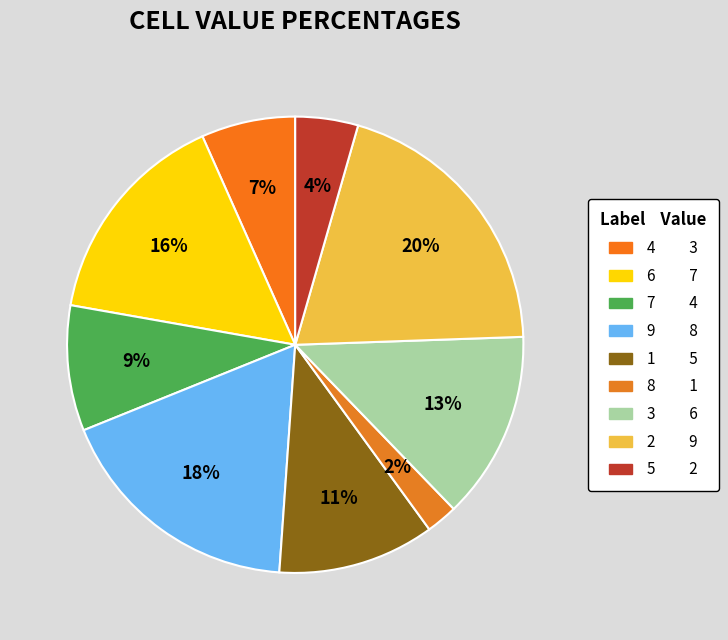

Which slice is the largest?

2